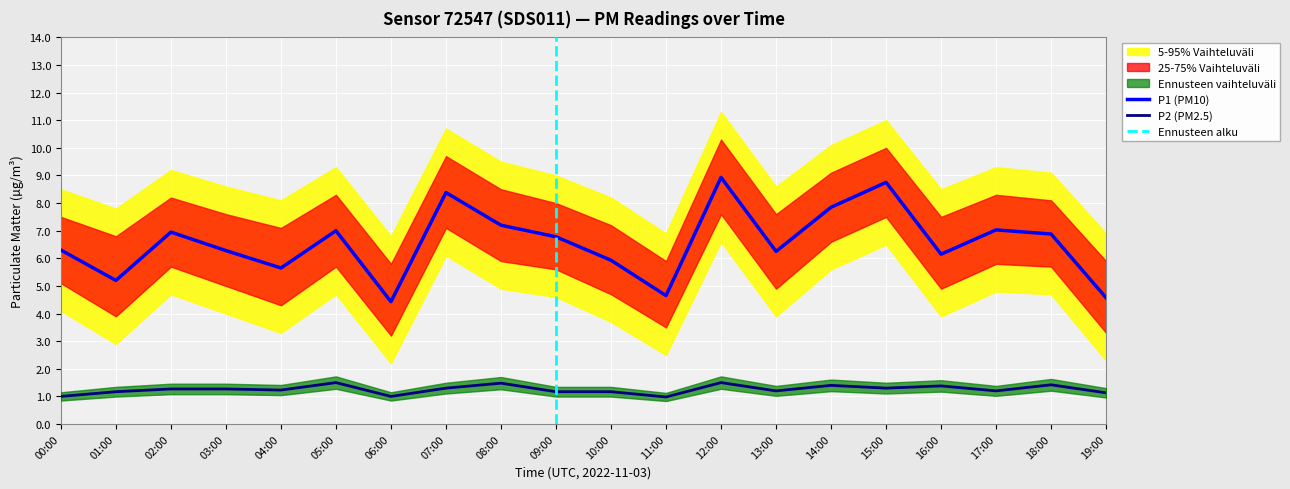

What is the label of the 11th point from the right?

09:00